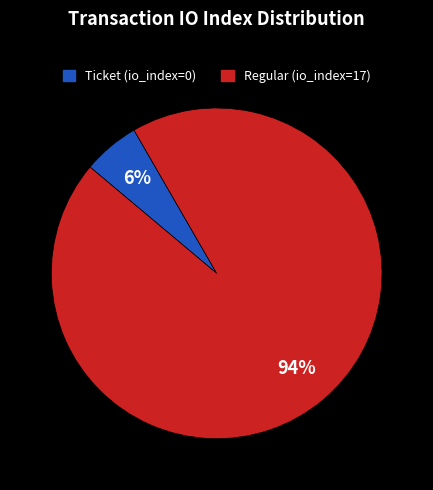

Which slice is the smallest?

Ticket (io_index=0)